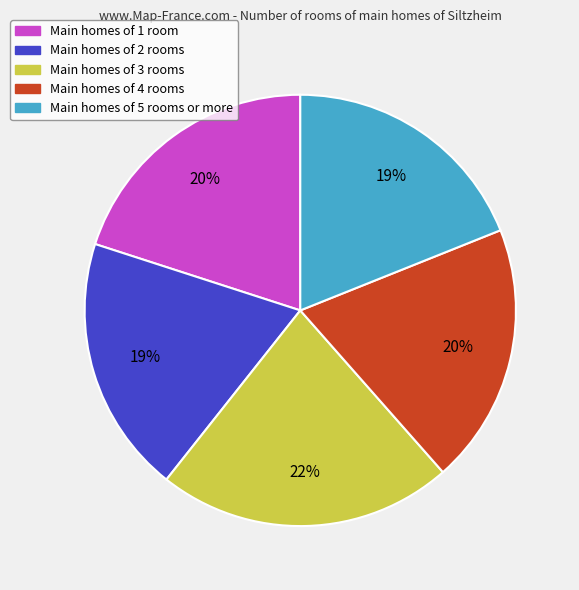

Count the number of slices in the pie.

5